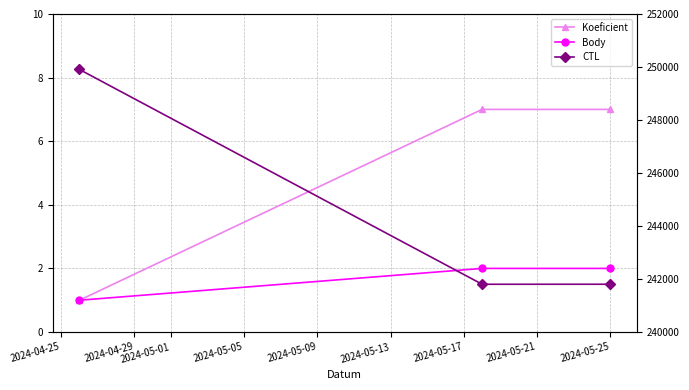

At how many categories does at least one series exceed 177181?

3